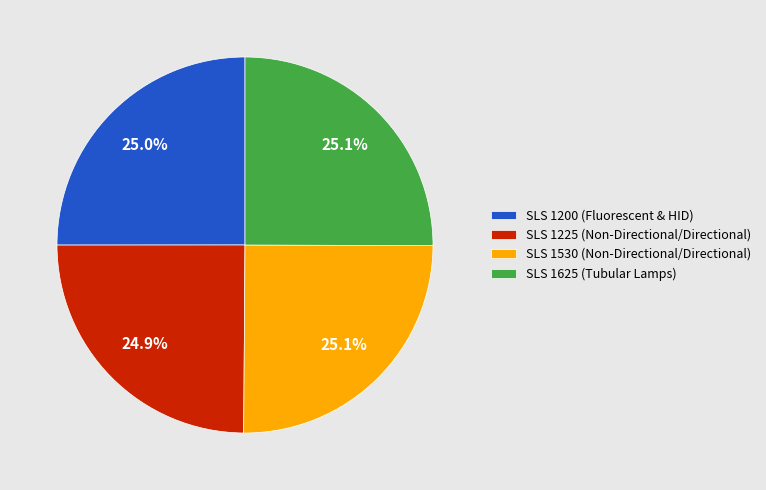

The SLS 1225 (Non-Directional/Directional) slice represents 25% of the pie. True or false?

True